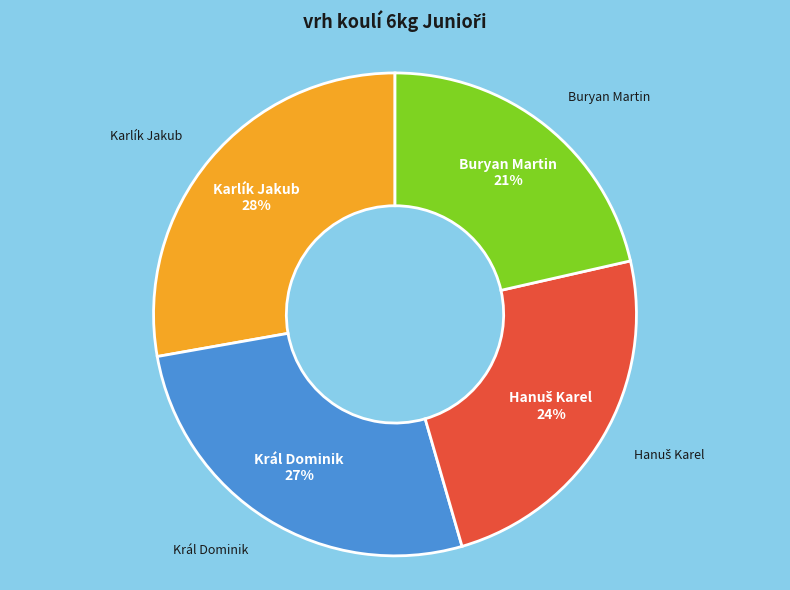

Does Buryan Martin represent more than half of the total?

No